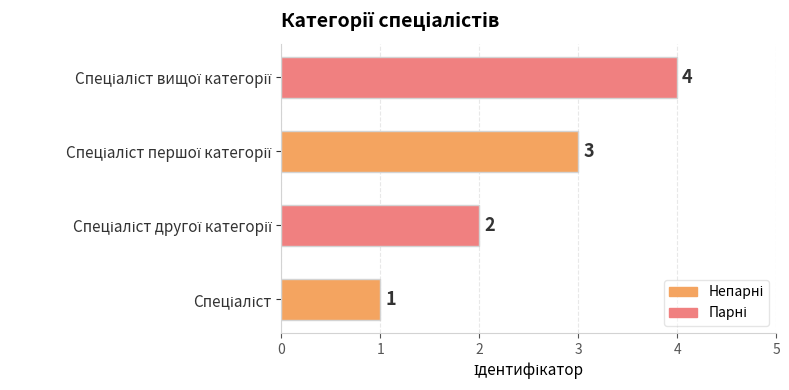

How many values are between 2 and 4?

3